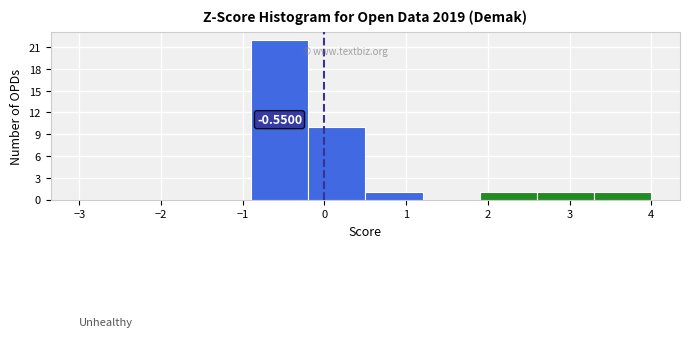

Which range on the x-axis has the tallest bar?

-0.9 to -0.2